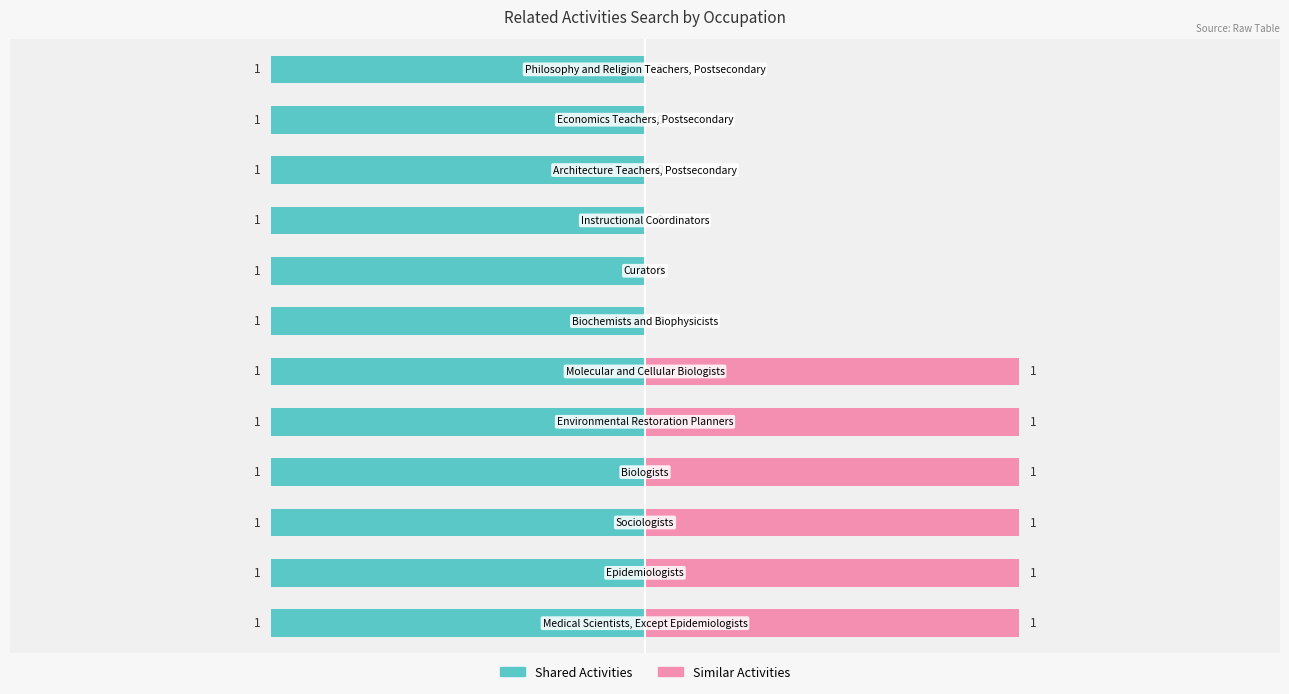

The value of Similar Activities at 4 is 0.5. True or false?

False